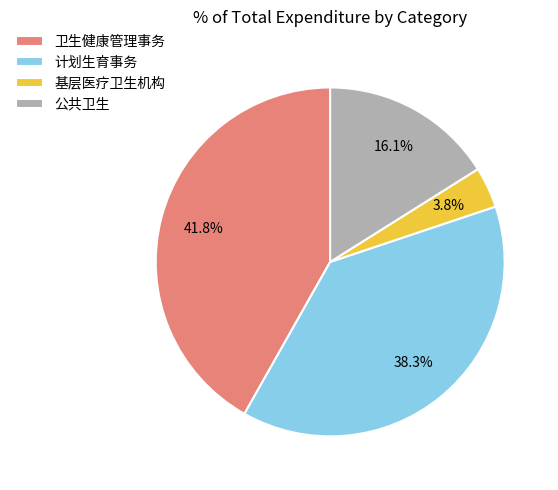

To the nearest percent, what is the difference between the largest and smallest slice percentages?

38%